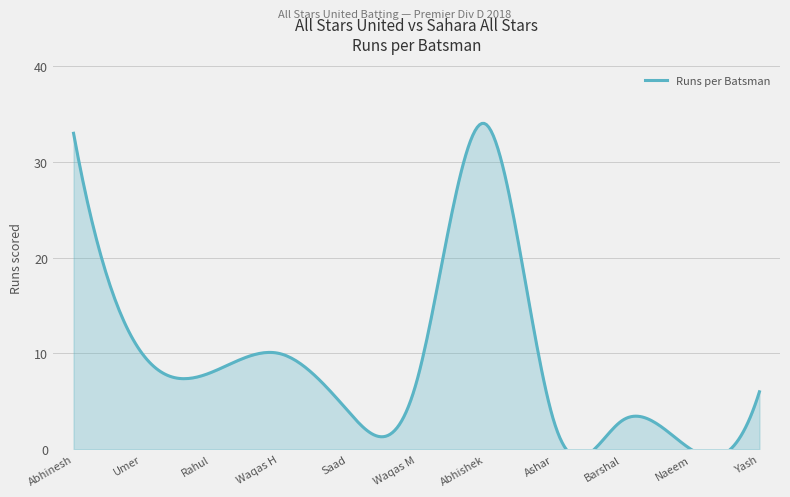

Where is the data nearest to the value 17?

Umer Zeeshan